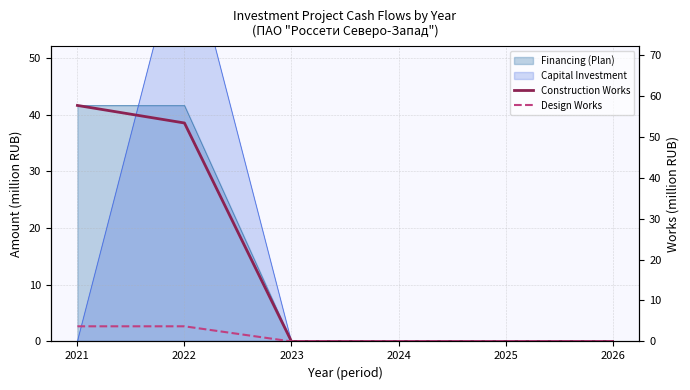

True or false: Construction Works and Design Works intersect in this chart.

False